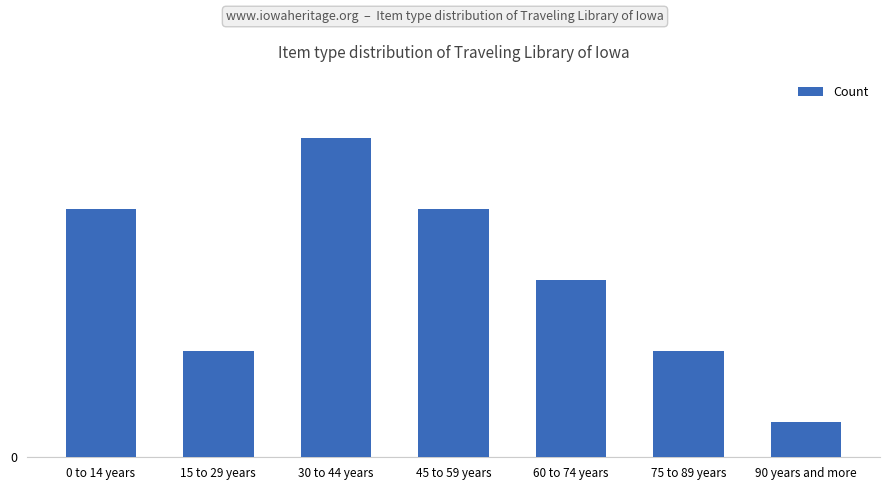

Does the chart contain any negative values?

No